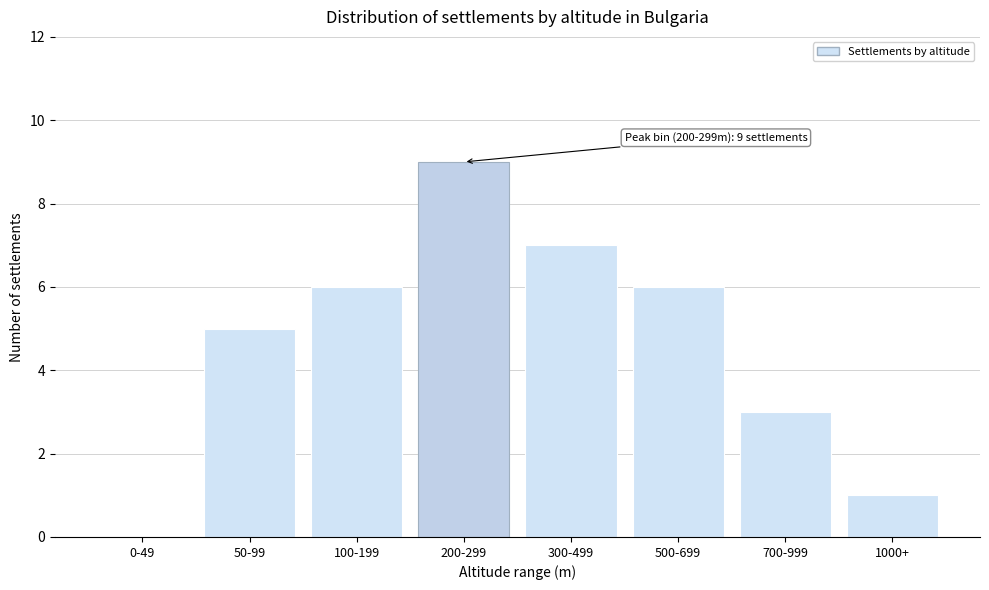

Reading left to right, what are all the values shown in this chart?

0-49=0	50-99=5	100-199=6	200-299=9	300-499=7	500-699=6	700-999=3	1000+=1